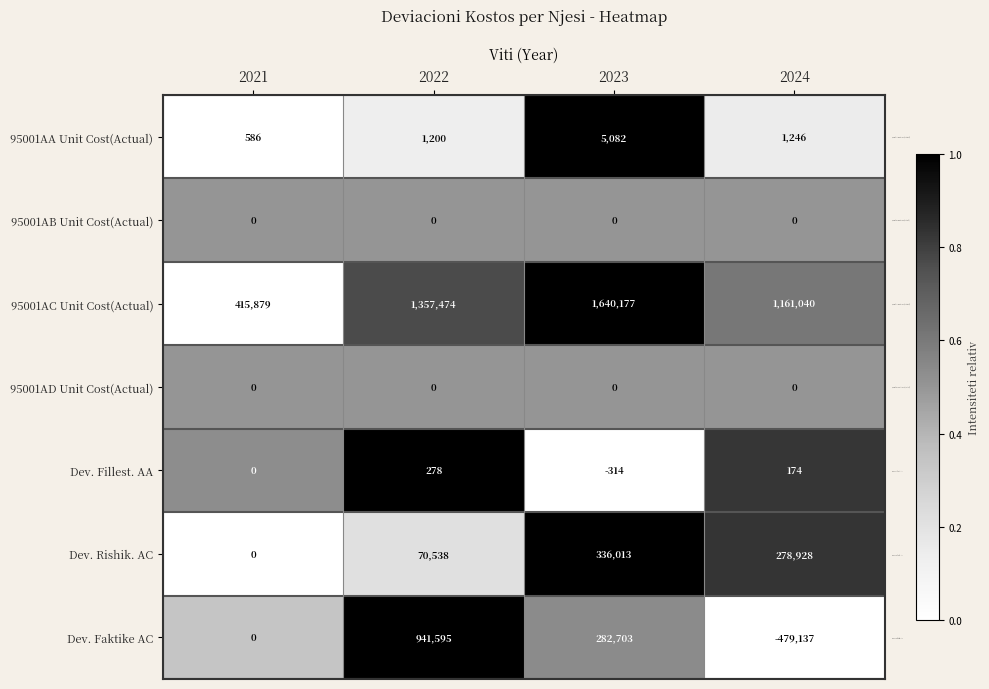

At which label does 95001AA Unit Cost(Actual) first exceed 1246?

2023